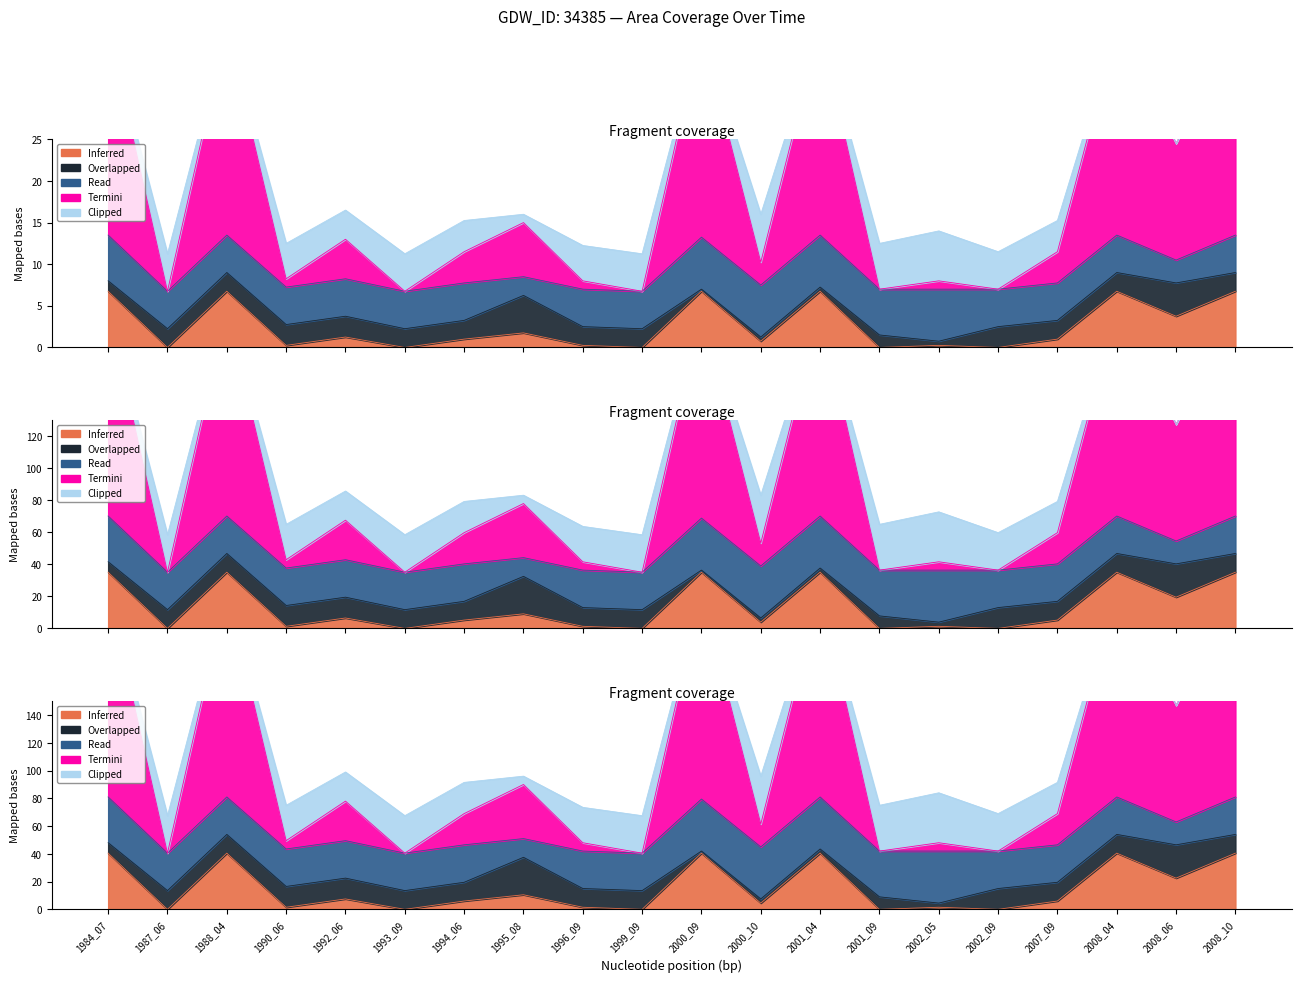

What is the difference between the maximum and second lowest values in the origNoDataArea series?

35.1